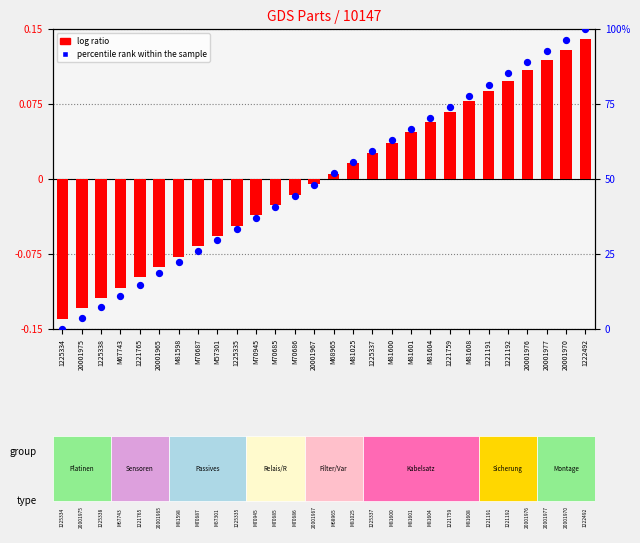

Which series contains the lowest Y value?

log ratio